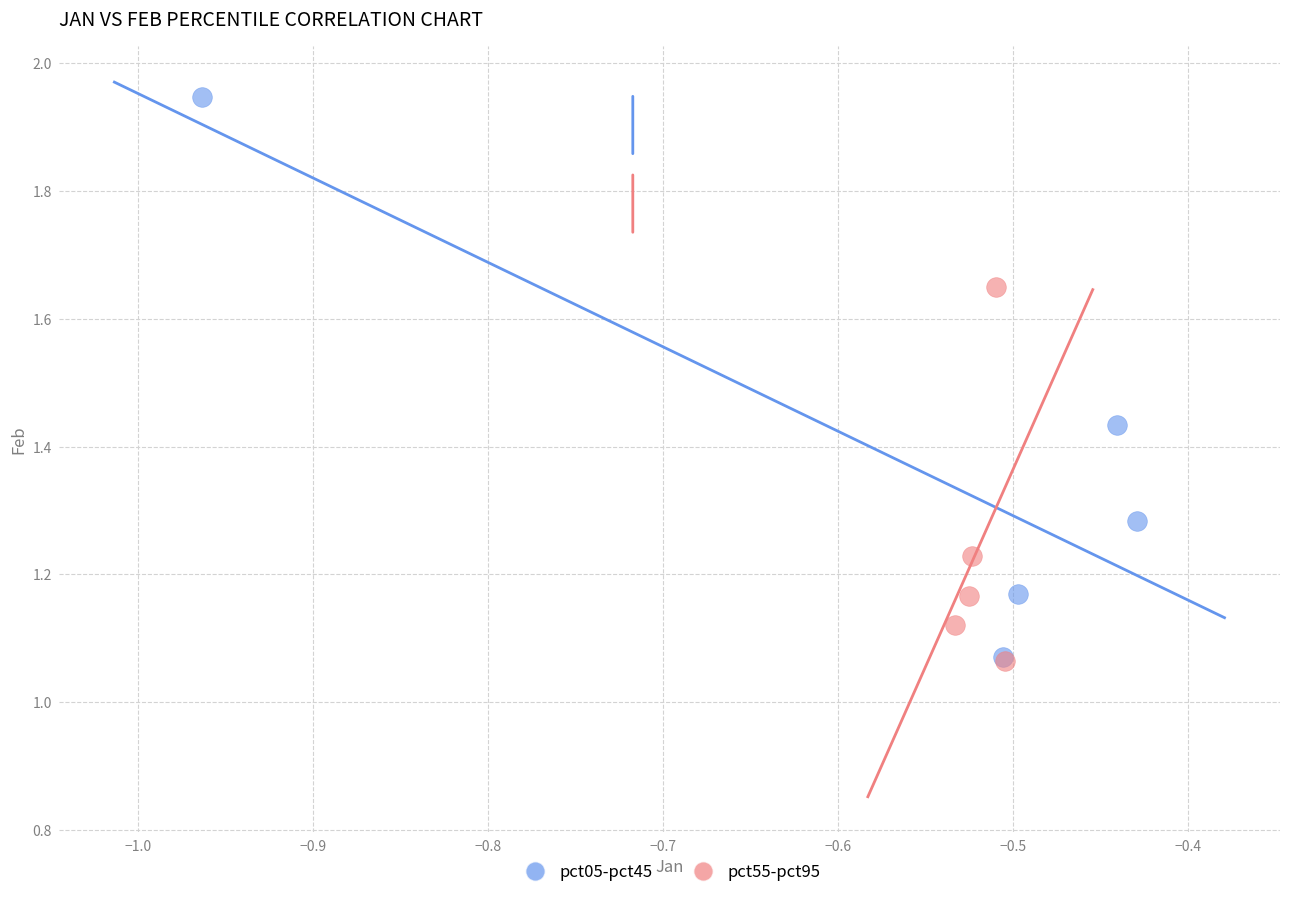

Which series reaches the maximum Y coordinate?

pct05-pct45